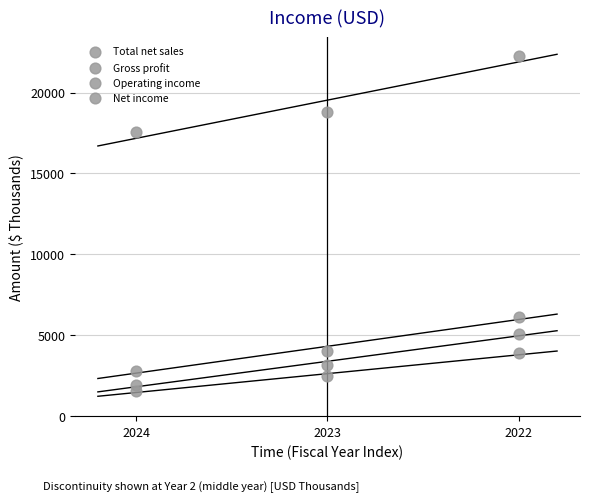

How many points are shown in the scatter plot?

12